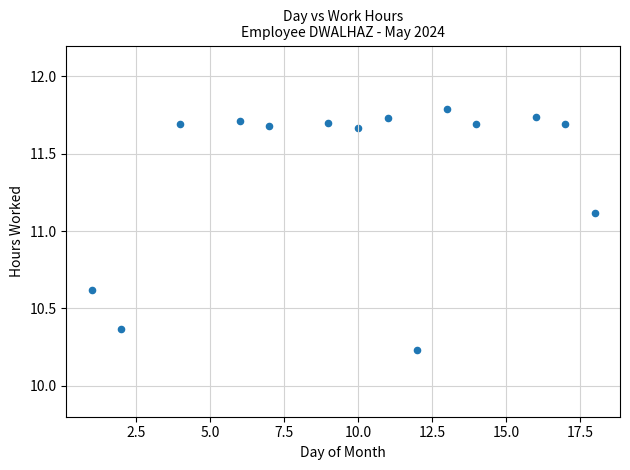

What is the range of X values (max minus min)?

17.0